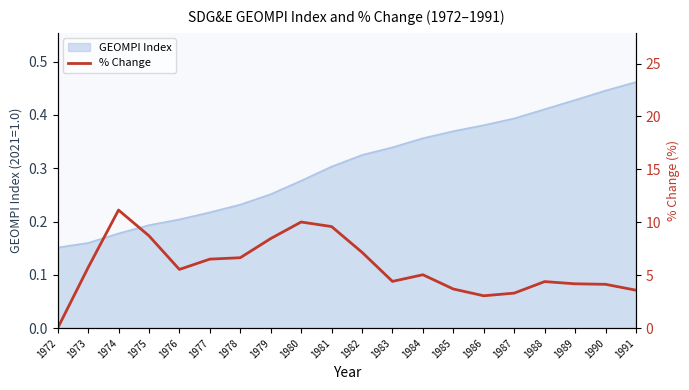

Is it true that the value at 1973 is 7.8?

False